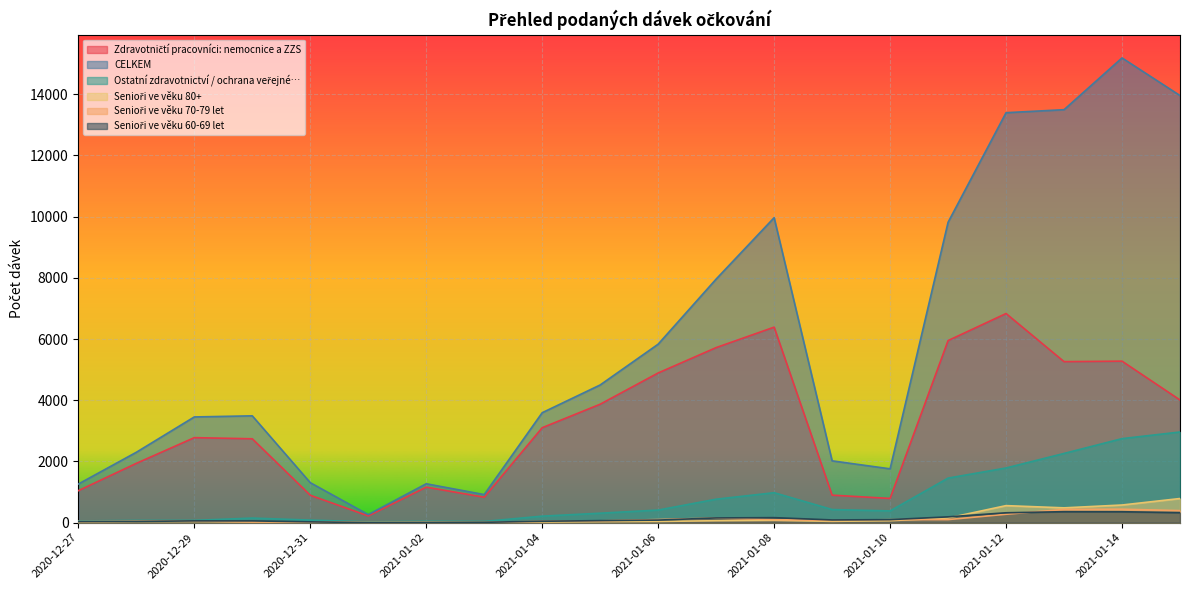

True or false: CELKEM has more than 2 interior local peaks.

True